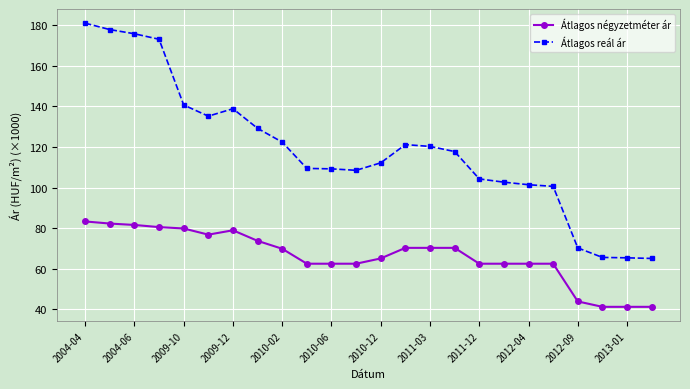

Rank the series by their maximum value, from lowest to highest.

Átlagos négyzetméter ár, Átlagos reál ár